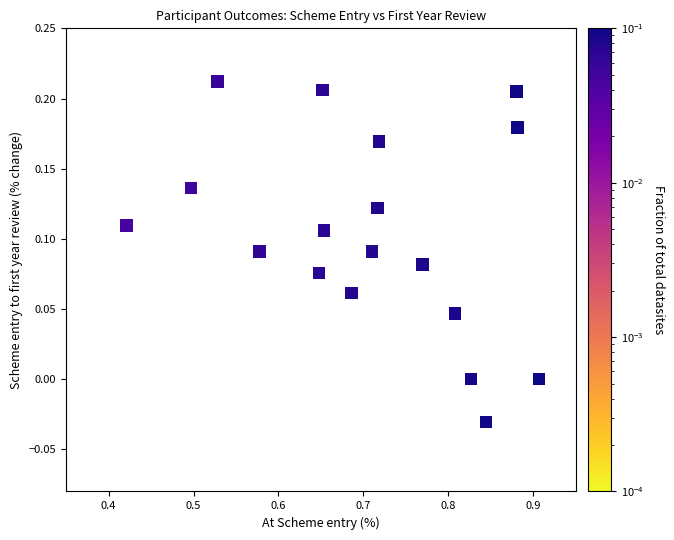

What is the range of X values (max minus min)?

0.5